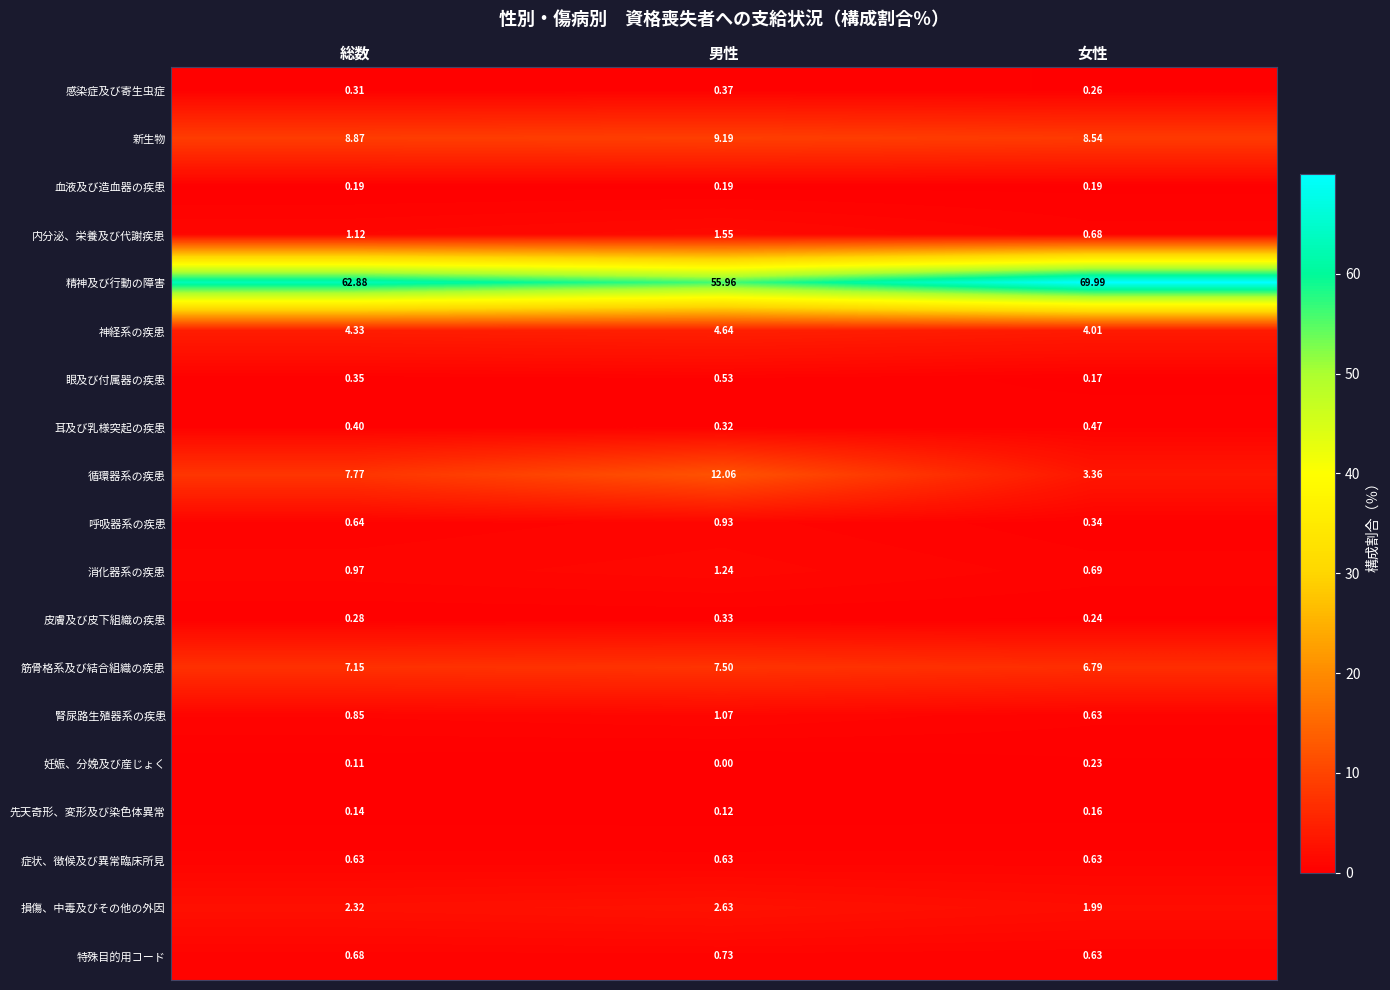

Rank the categories by 新生物 value from highest to lowest.

男性, 総数, 女性